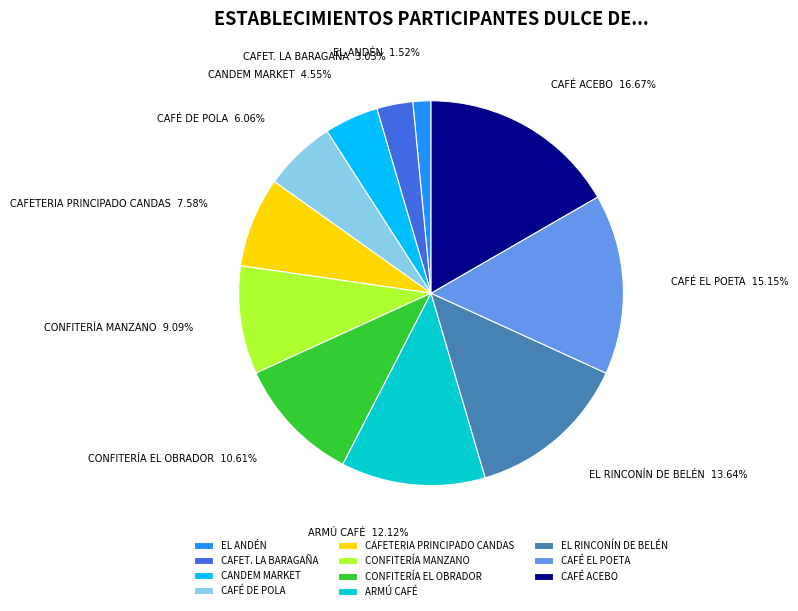

How many slices are in this pie chart?

11